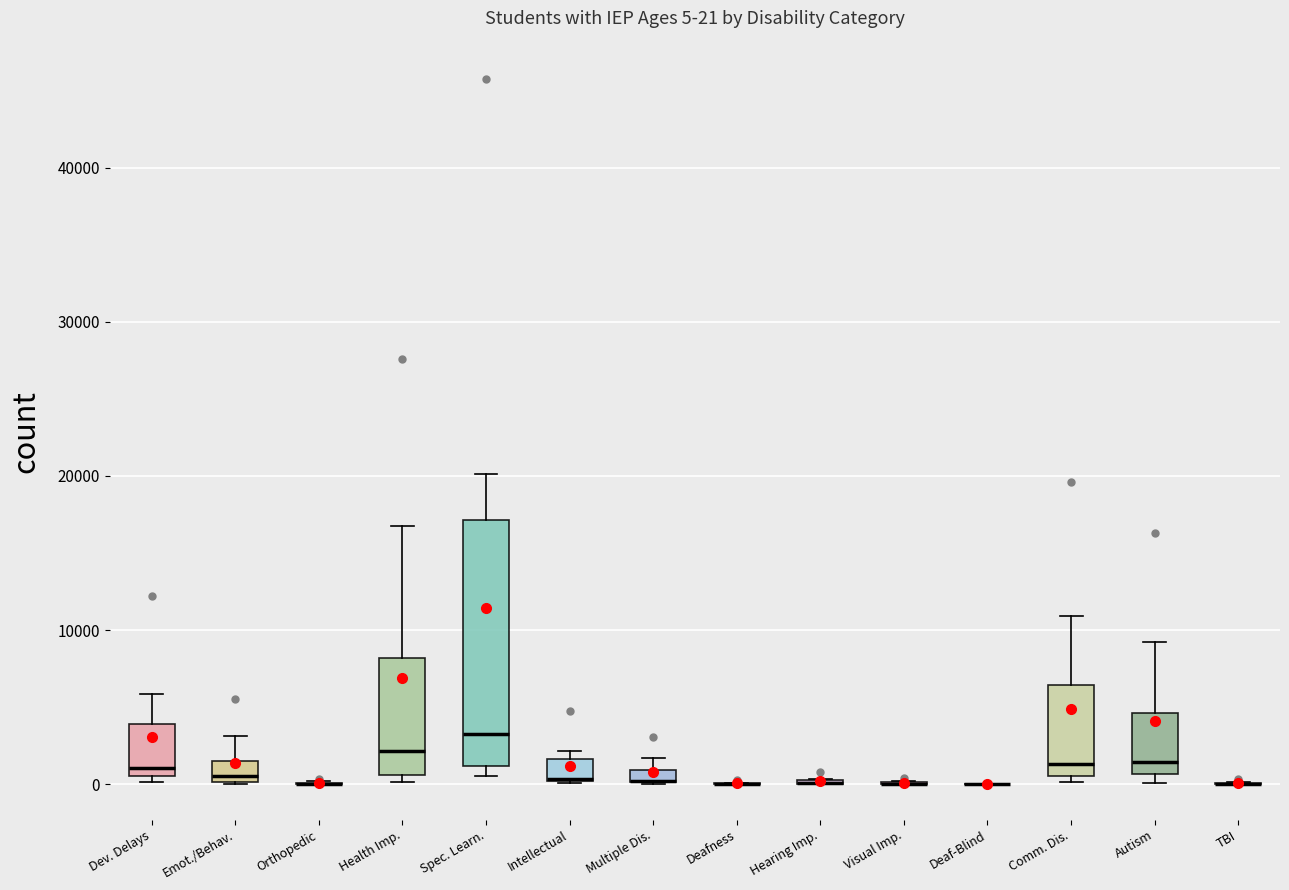

Which box is the tallest, from its lower edge to its upper edge?

Spec. Learn.